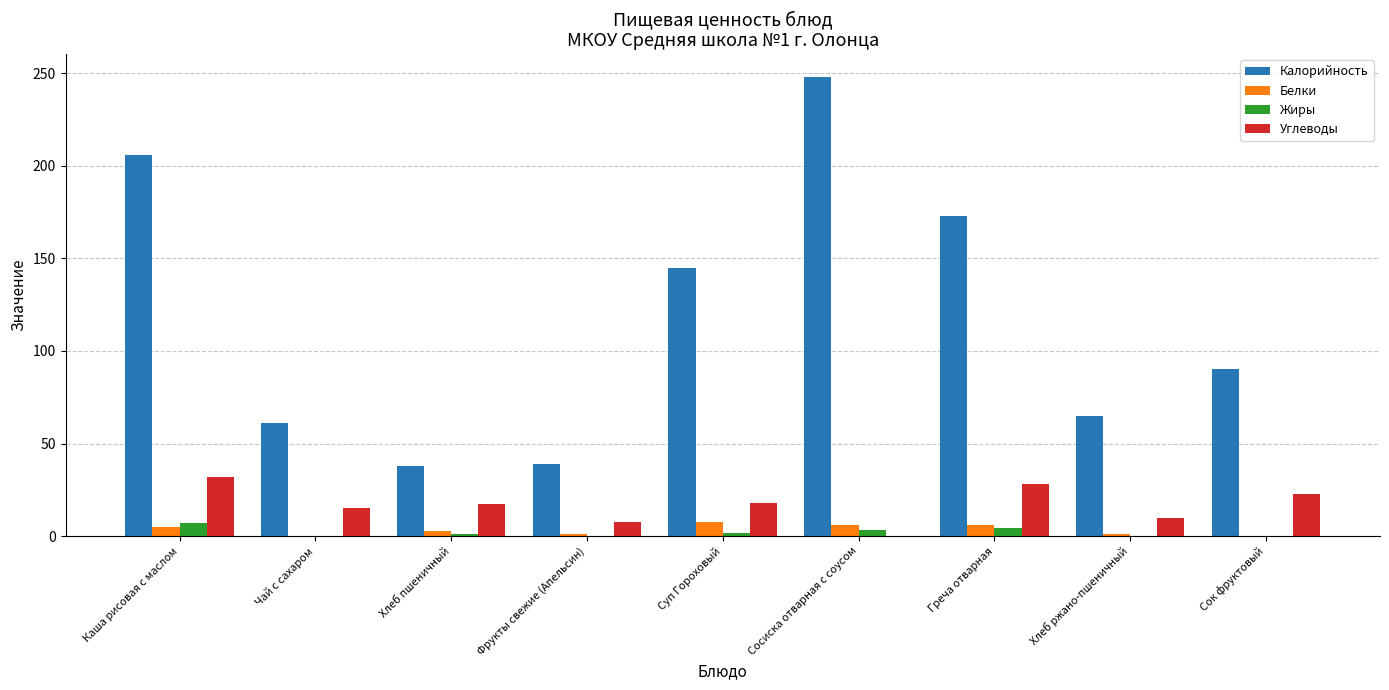

Is it true that Углеводы equals 49.3 at Греча отварная?

False